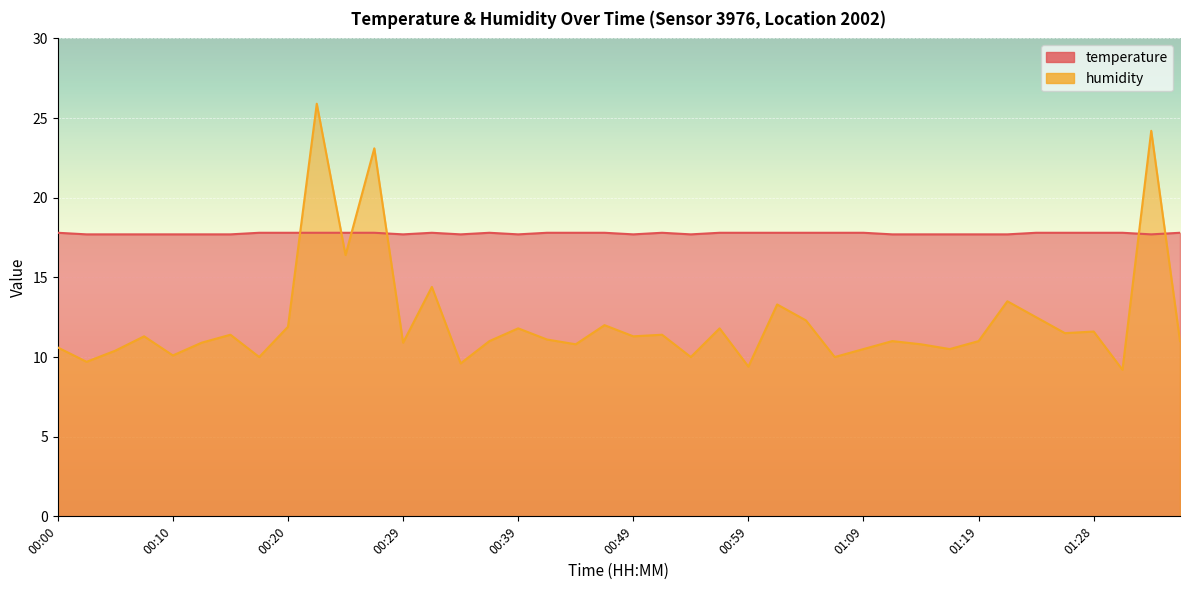

What is the label of the 39th point from the left?

01:33